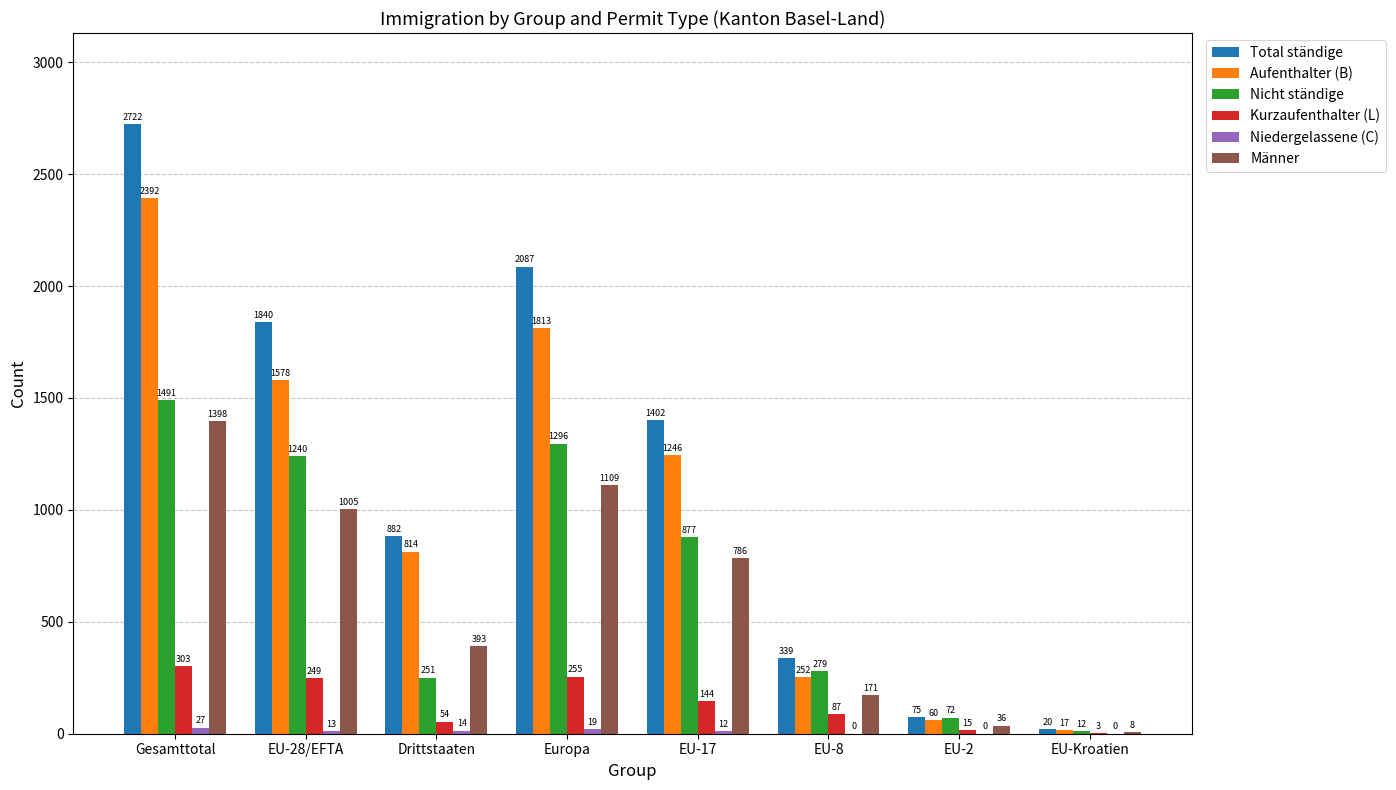

Which series changed the most between Drittstaaten and EU-17?

Nicht ständige